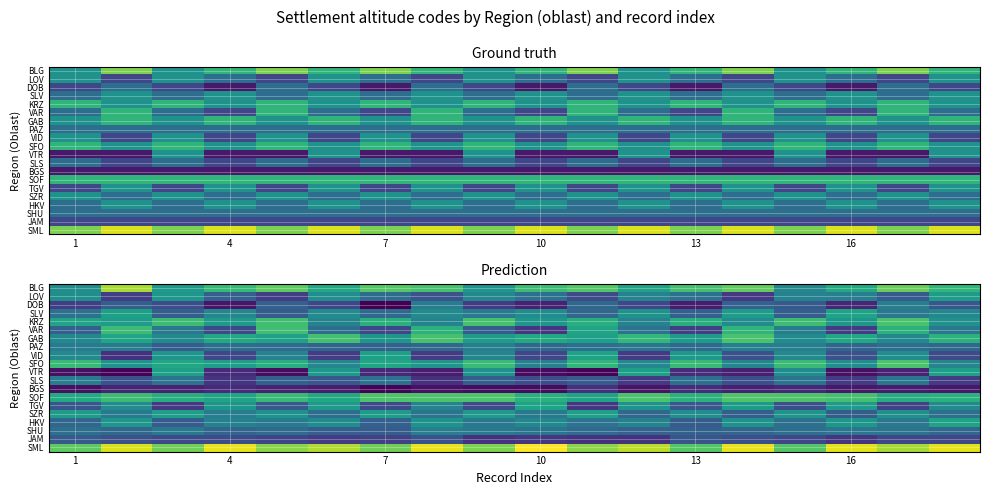

What is the sum of all SLS values?

62.1